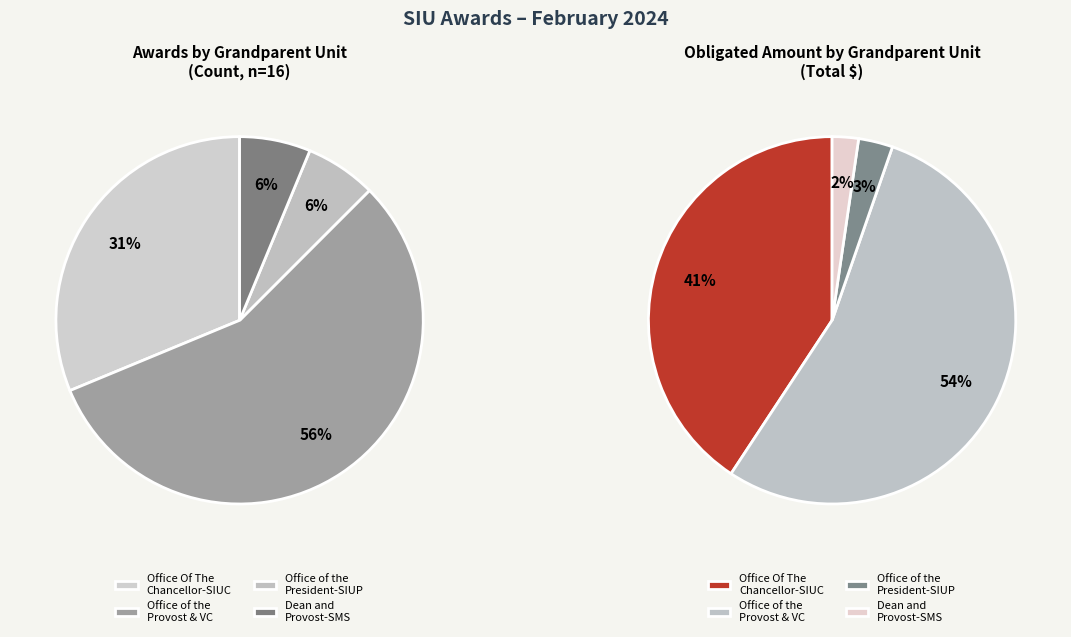

What percentage is the Dean and Provost-SMS slice, to the nearest percent?

6%